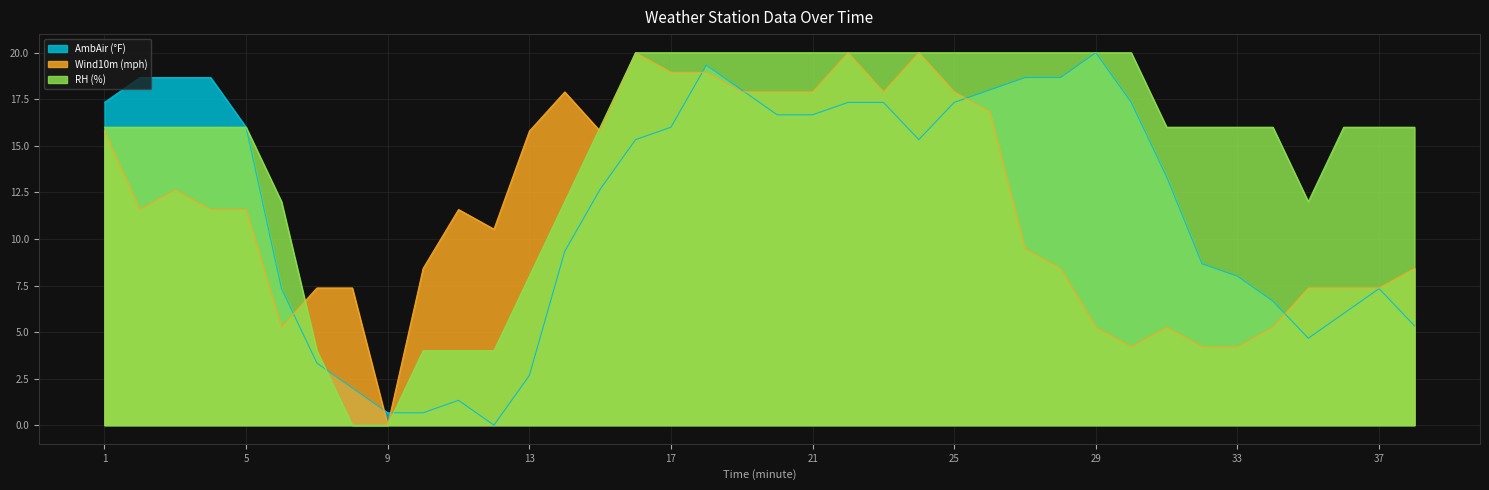

Which series has the largest total across all categories?

RH (%)